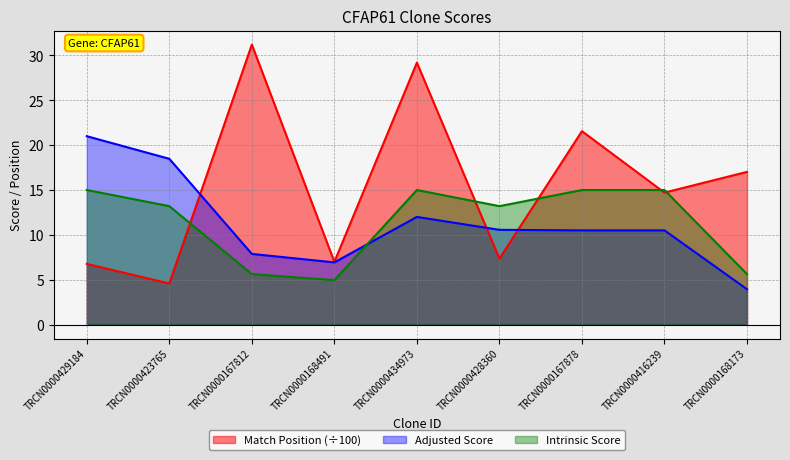

How many data points in Match Position are less than 14?

4